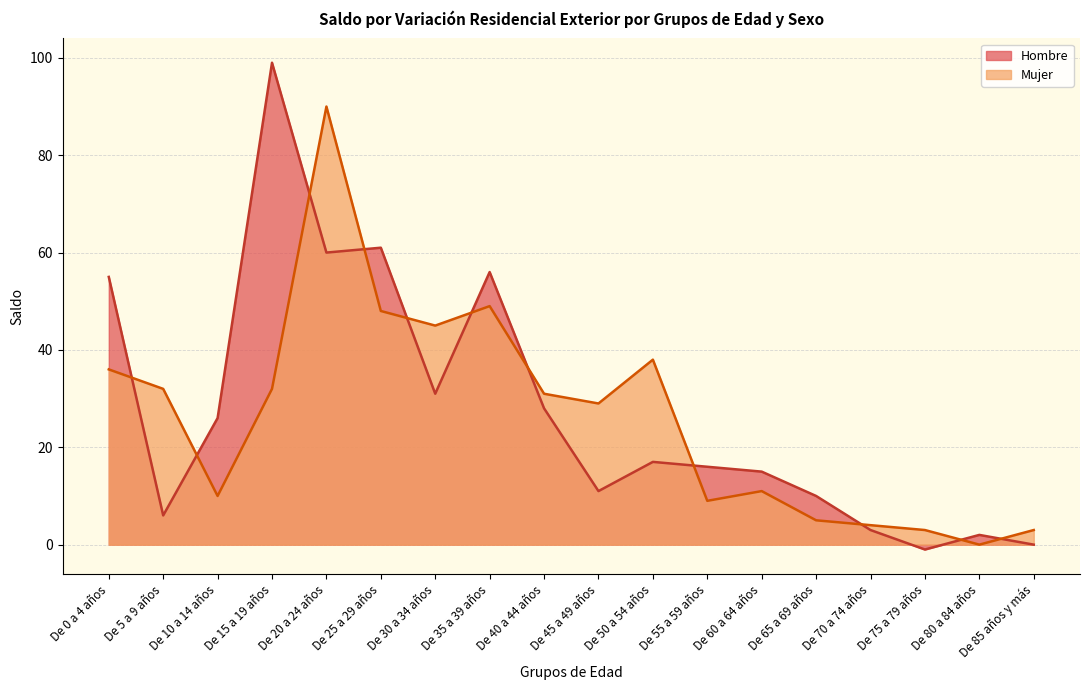

What are all the series names shown in the legend?

Hombre, Mujer